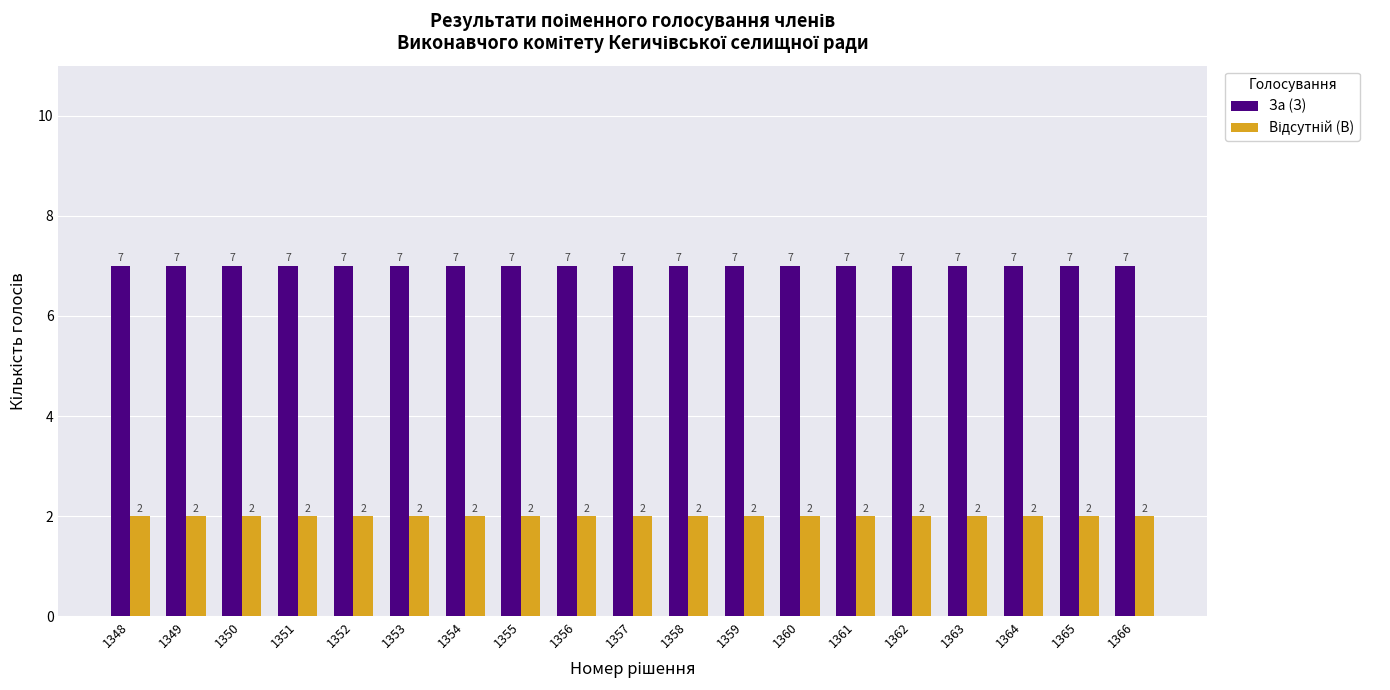

What is the spread (max minus min) of values at 1351?

5